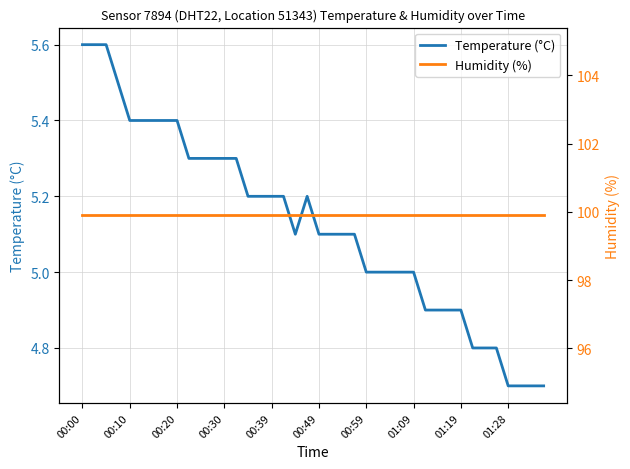

The Temperature (°C) series shows 9.4 at 00:30. True or false?

False